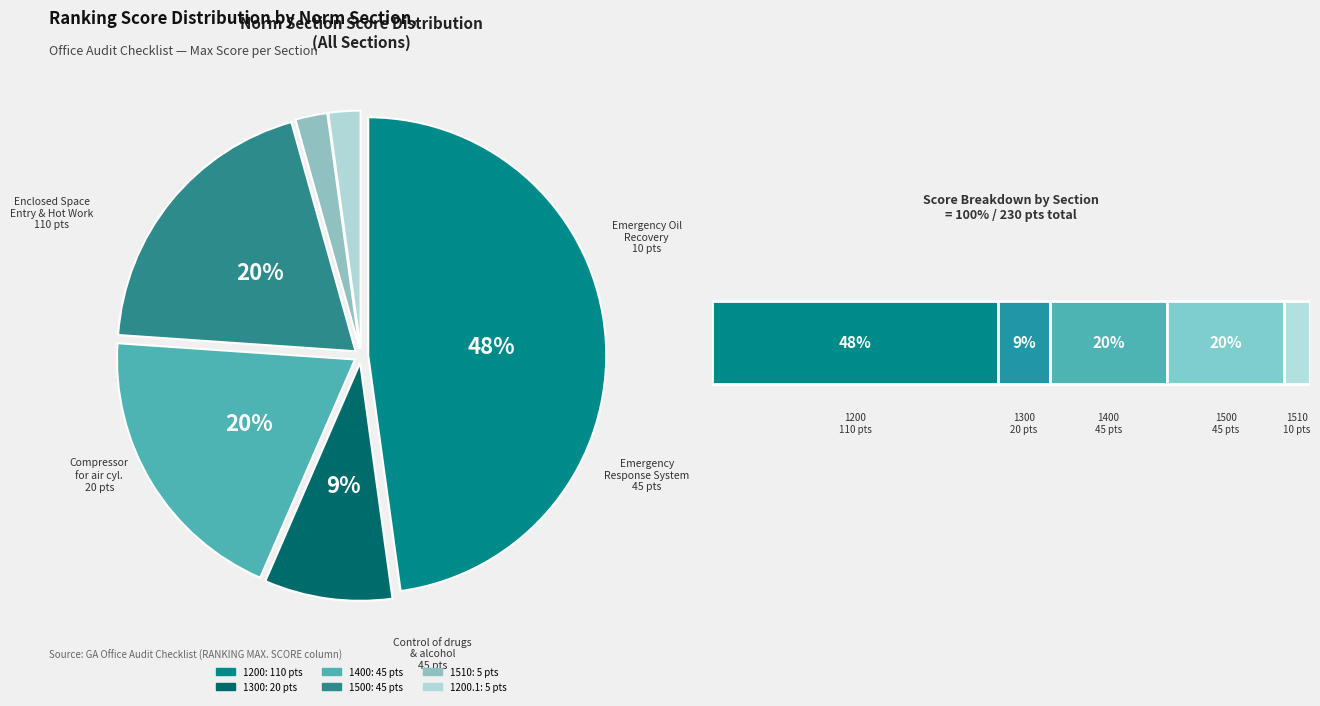

Does any single category account for the majority?

No